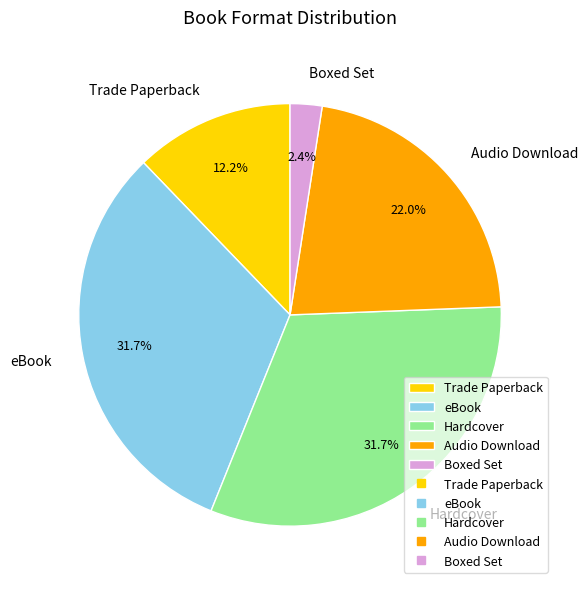

Does Trade Paperback represent more than half of the total?

No